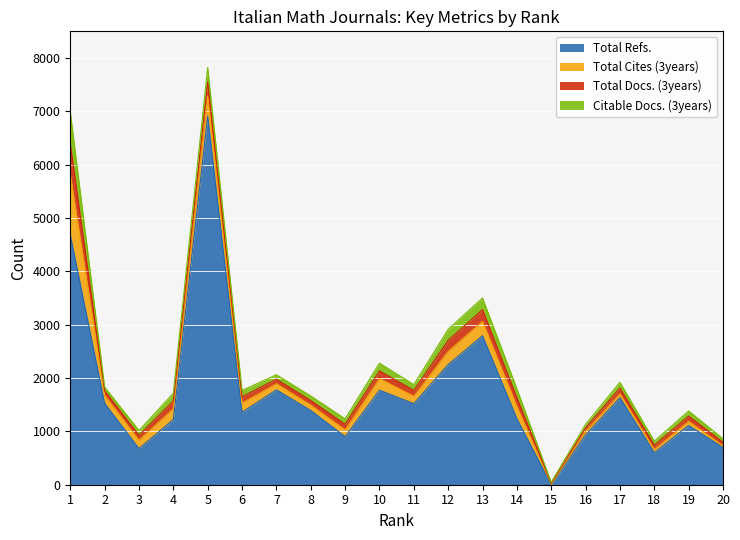

What value does the Total Cites (3years) series have at 9, to the nearest 100?

100